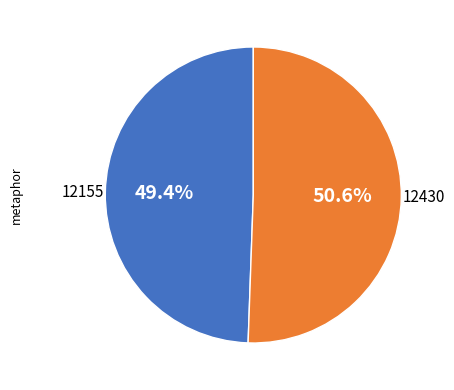

Is there any slice that represents more than half of the pie?

Yes